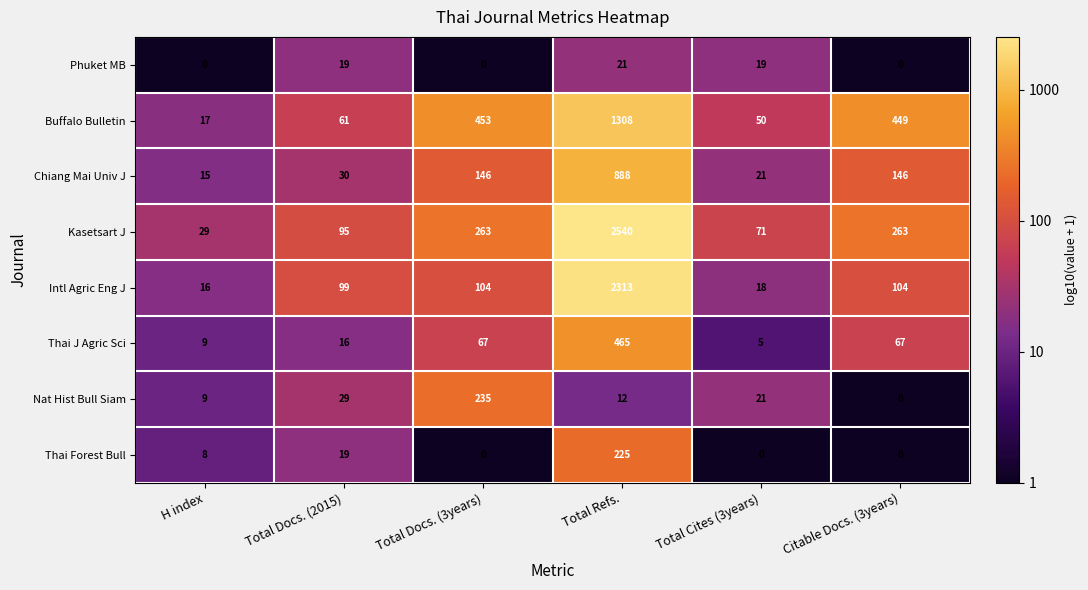

What is the spread (max minus min) of values at Total Cites (3years)?

71